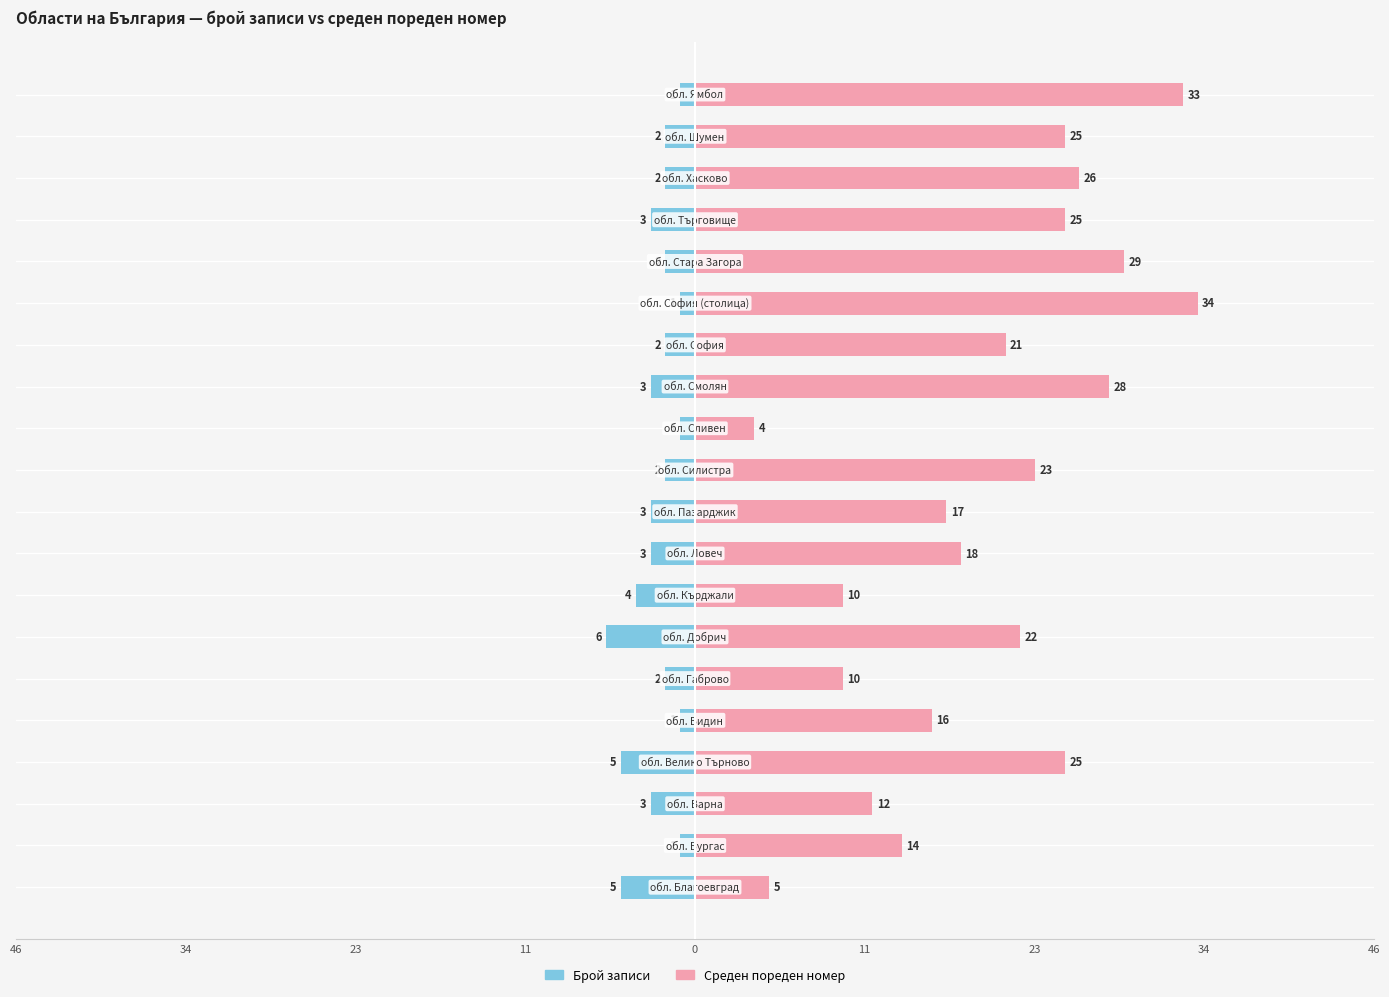

What is the minimum value shown in the chart?

-6